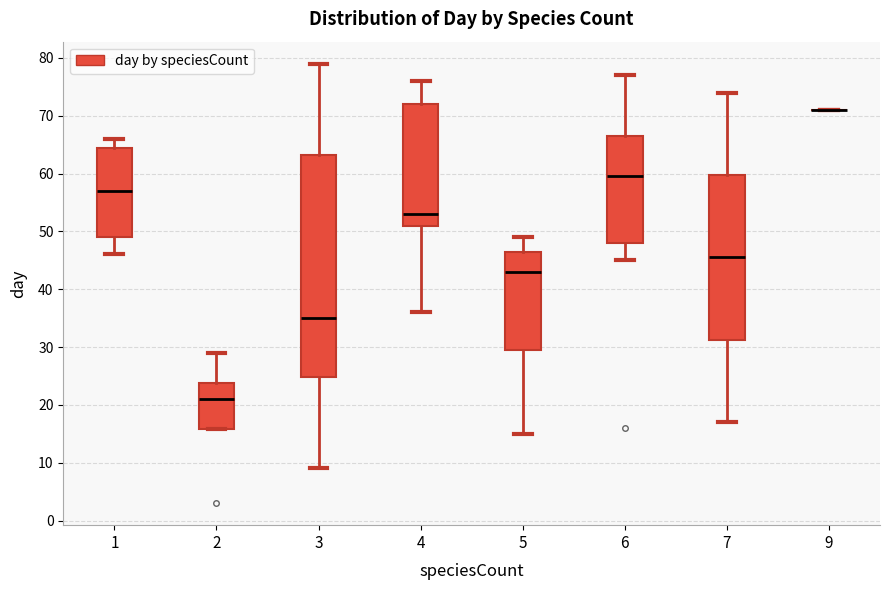

Comparing the boxes themselves (not the whiskers), which one is the tallest?

3